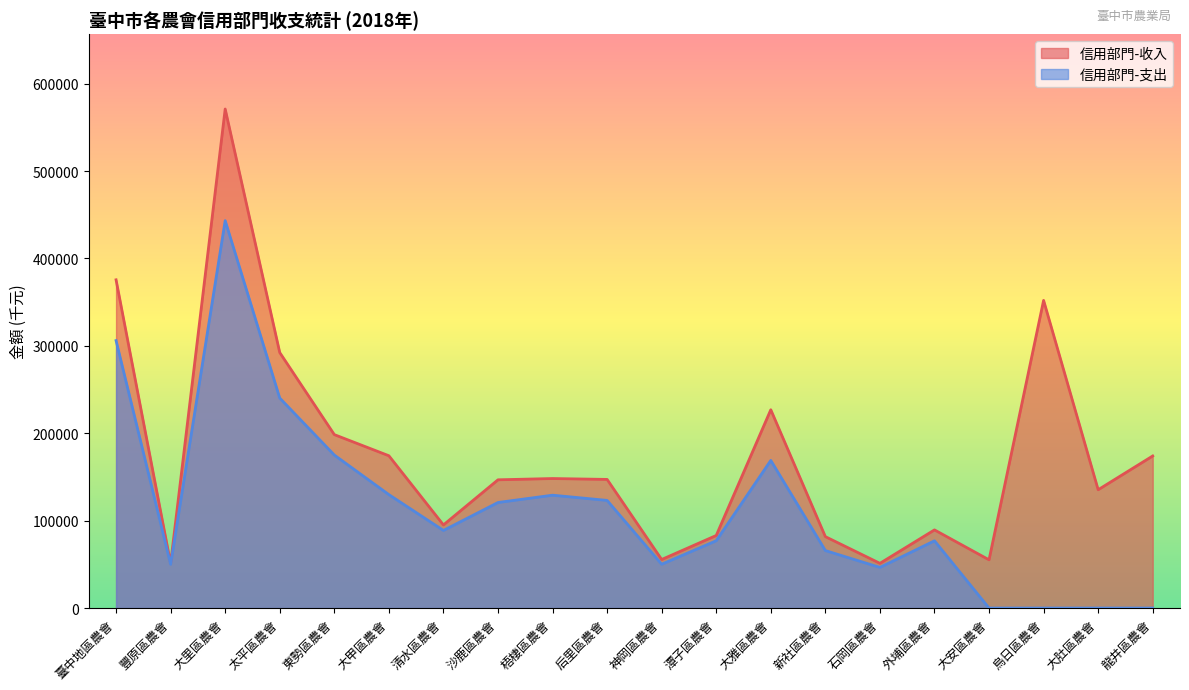

At which label is 信用部門-支出 closest to 221649?

太平區農會